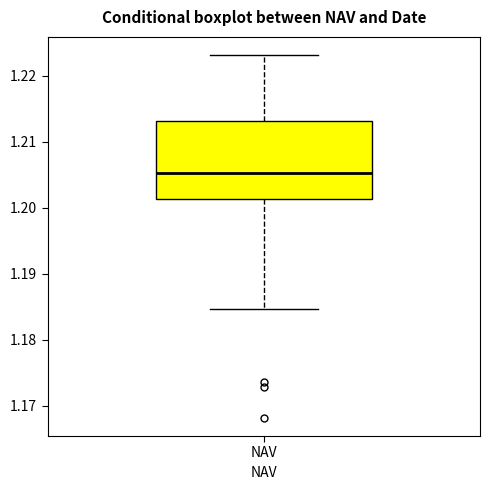

Read this box plot against the y-axis: the position of the median line, the range covered by the box, and the ends of both whiskers. The values are not printed on the chart, so give them approximately, as read against the axis.

median 1.205, box 1.201 to 1.213, whiskers 1.185 to 1.223